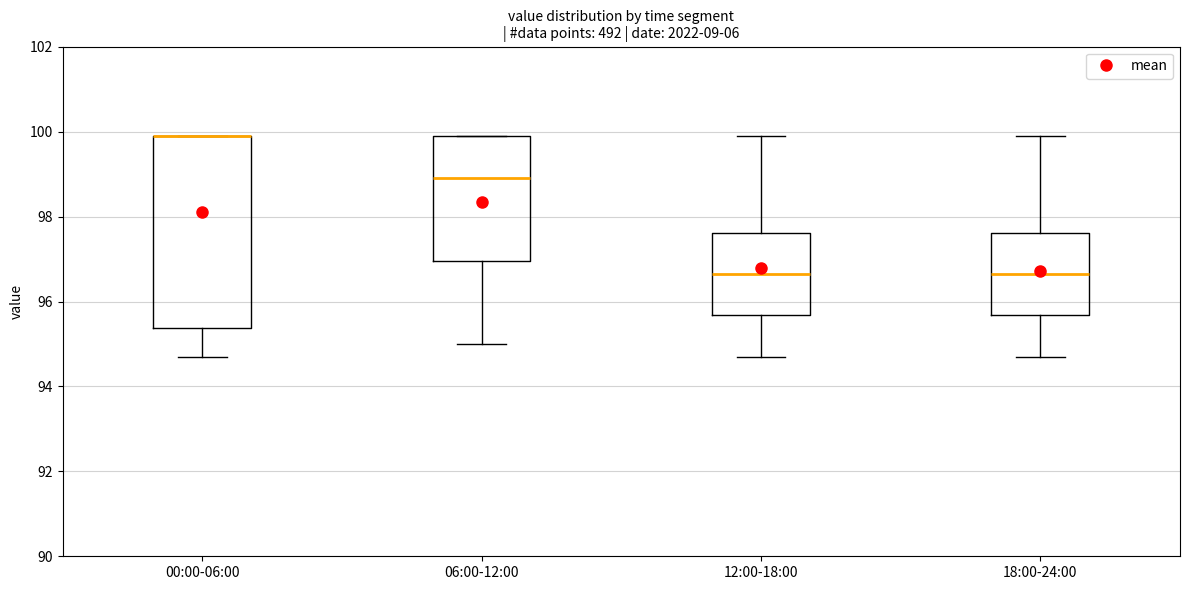

Where is the lower edge of the box for 12:00-18:00 on the y-axis? The values are not printed on the chart, so give them approximately, as read against the axis.

95.6